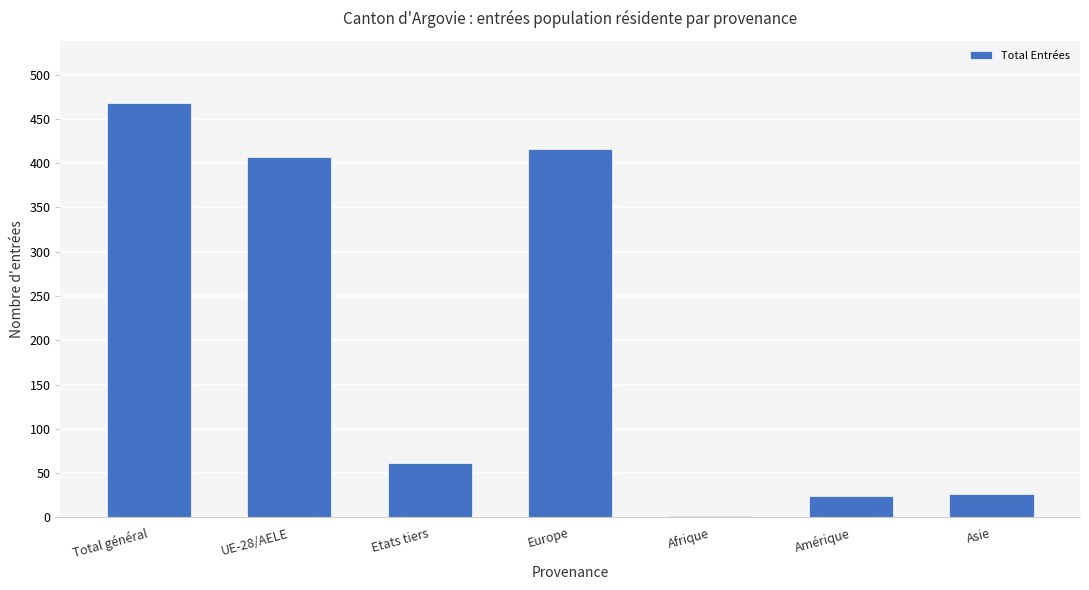

The chart shows a value of 416 at Europe. True or false?

True